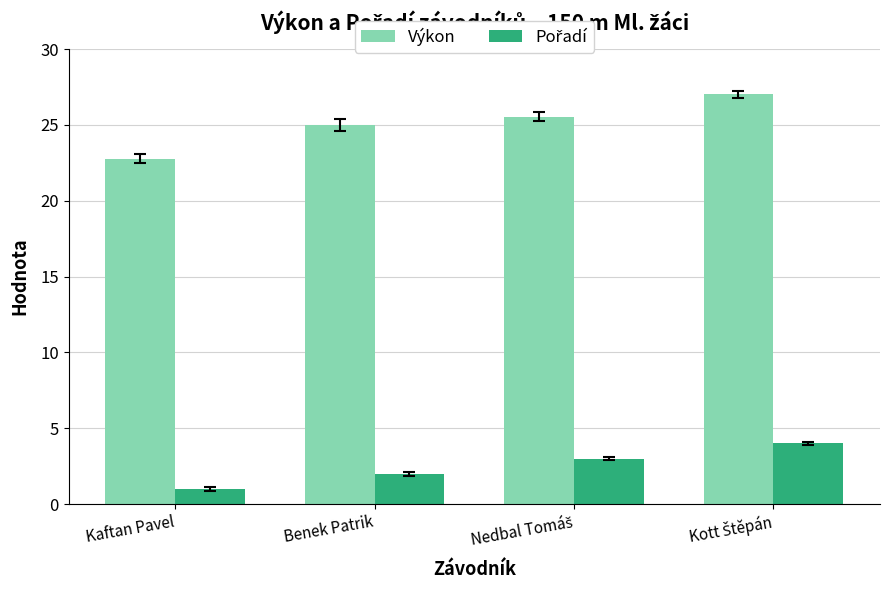

How many categories are shown in the chart?

4